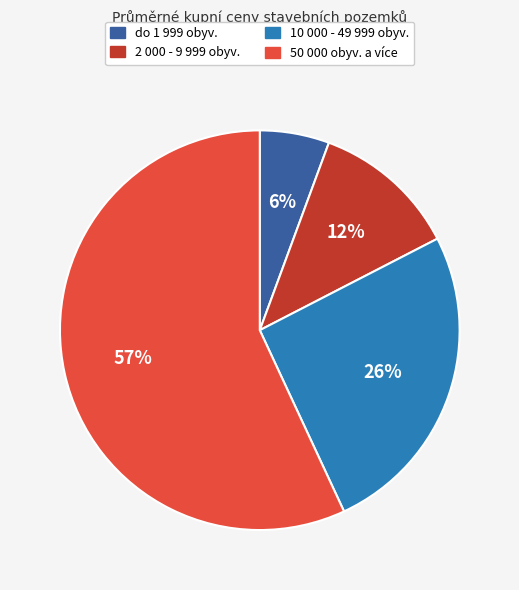

To the nearest percent, what percentage of the pie is 2 000 - 9 999 obyv.?

12%